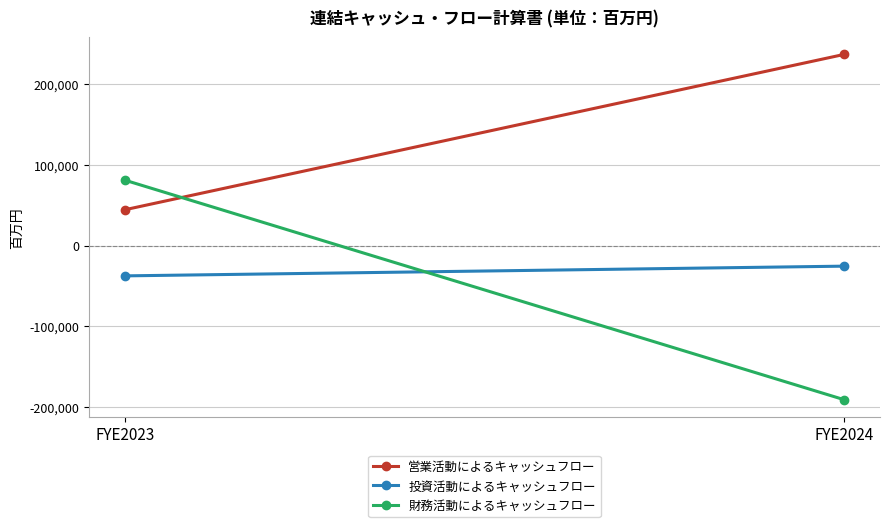

What is the difference between the 営業活動によるキャッシュフロー values at FYE2023 and FYE2024?

192656